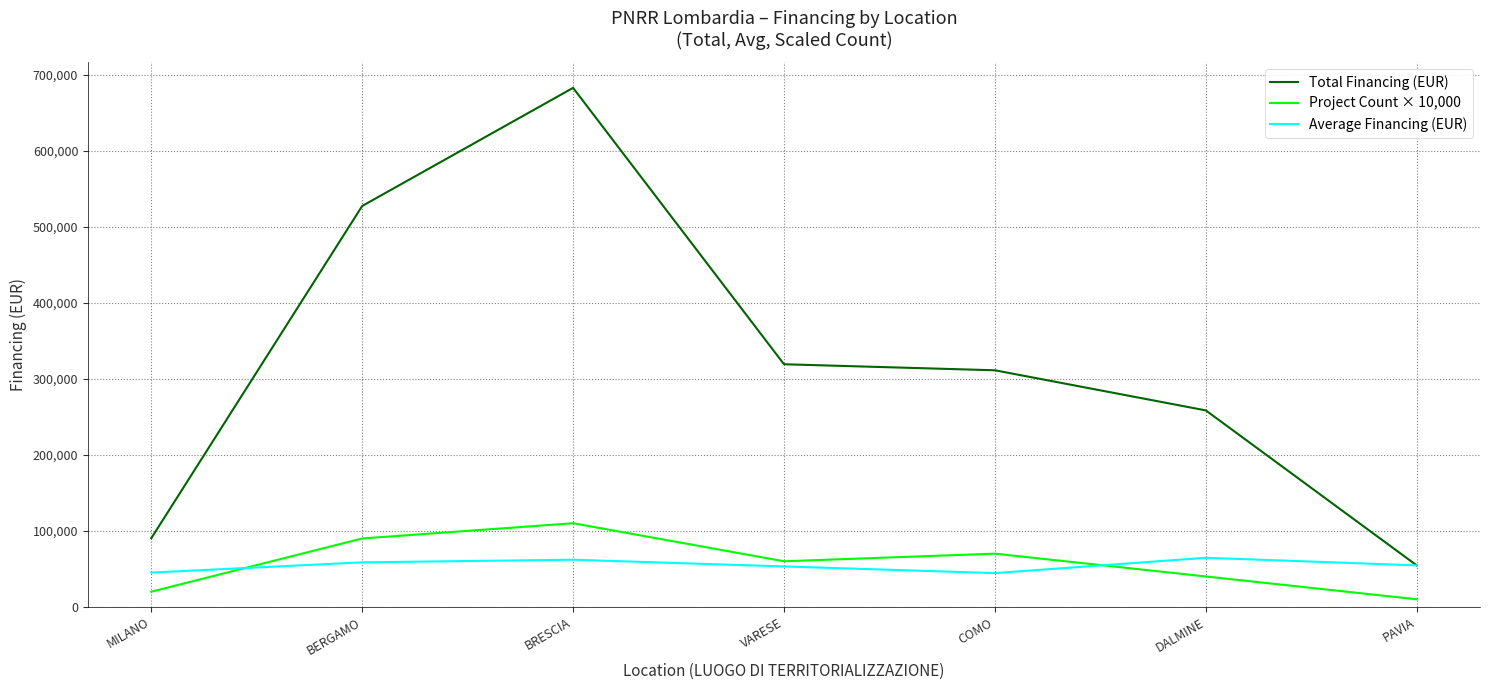

Does the chart display data point markers on the line(s)?

No